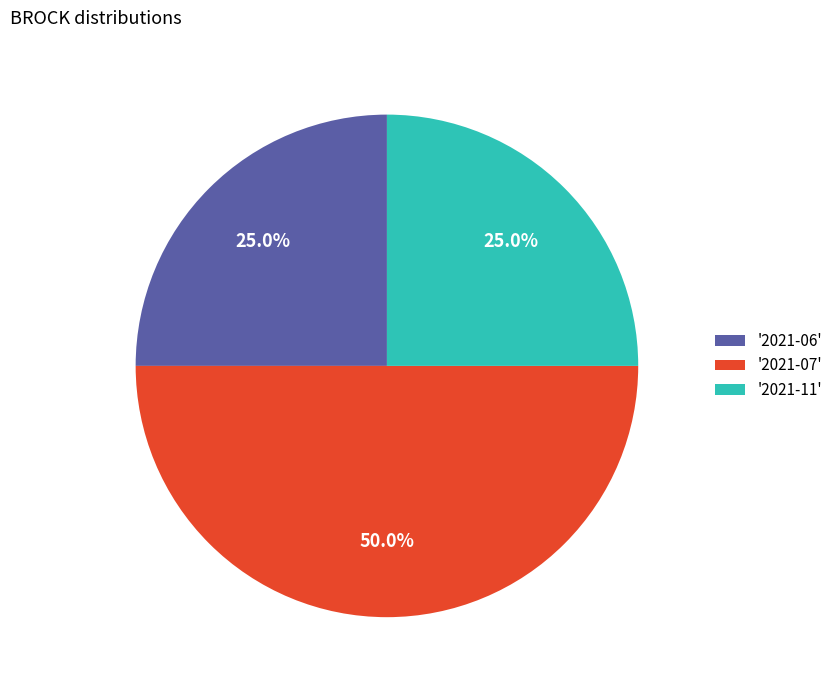

Count the number of slices in the pie.

3